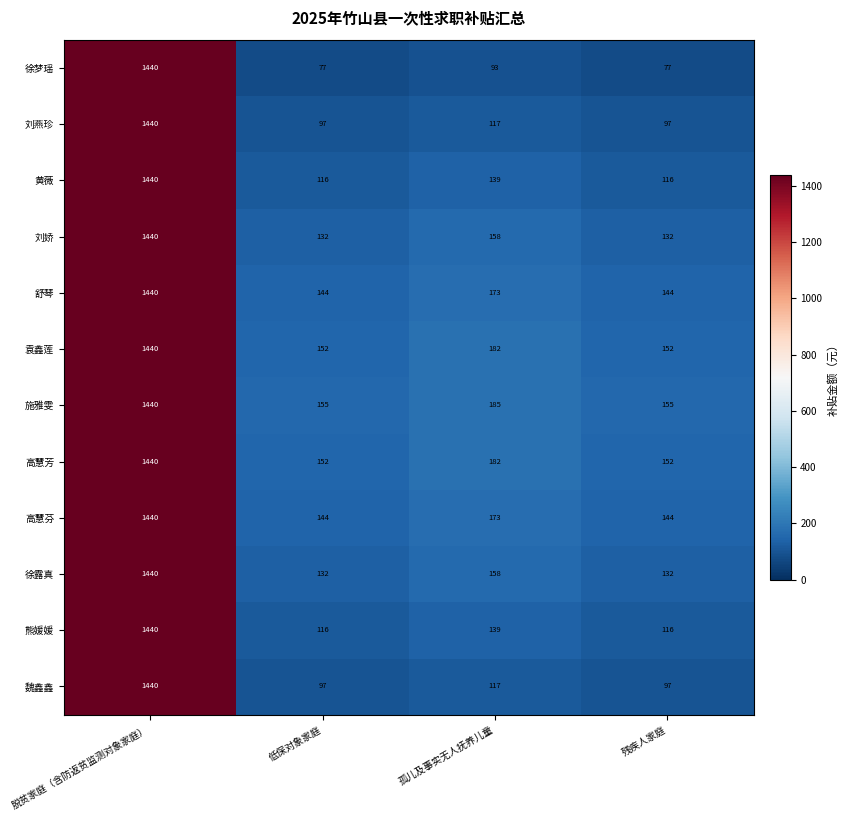

Which series changed the most between 脱贫家庭（含防返贫监测对象家庭） and 低保对象家庭?

徐梦瑶